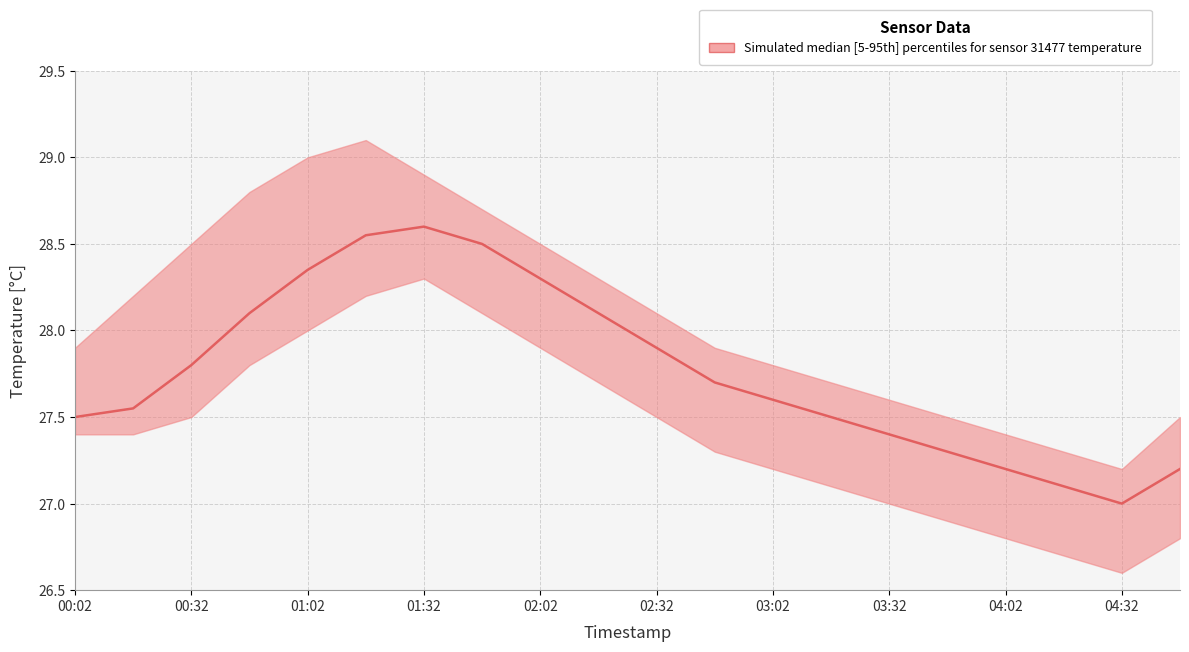

Does the chart have visible grid lines?

Yes